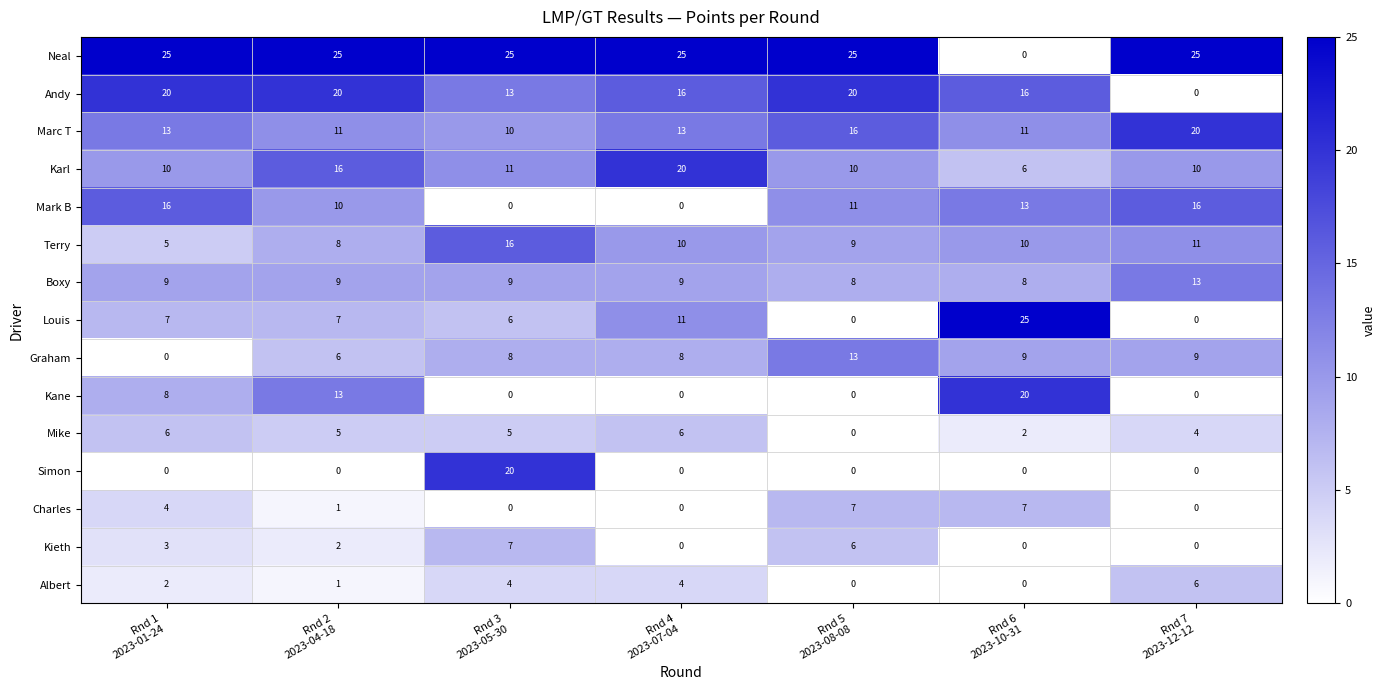

Count the Boxy values in the range 8 to 9.

6